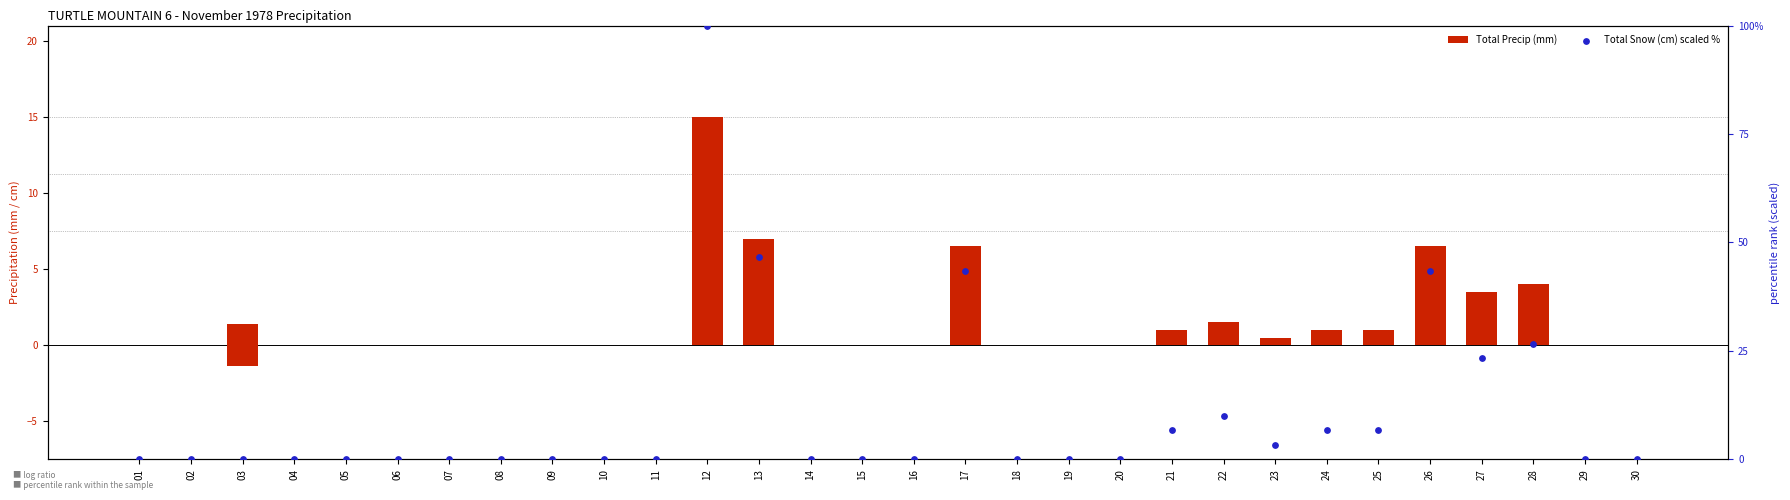

Which series has the widest spread of Y values?

Total Snow (cm) scaled %